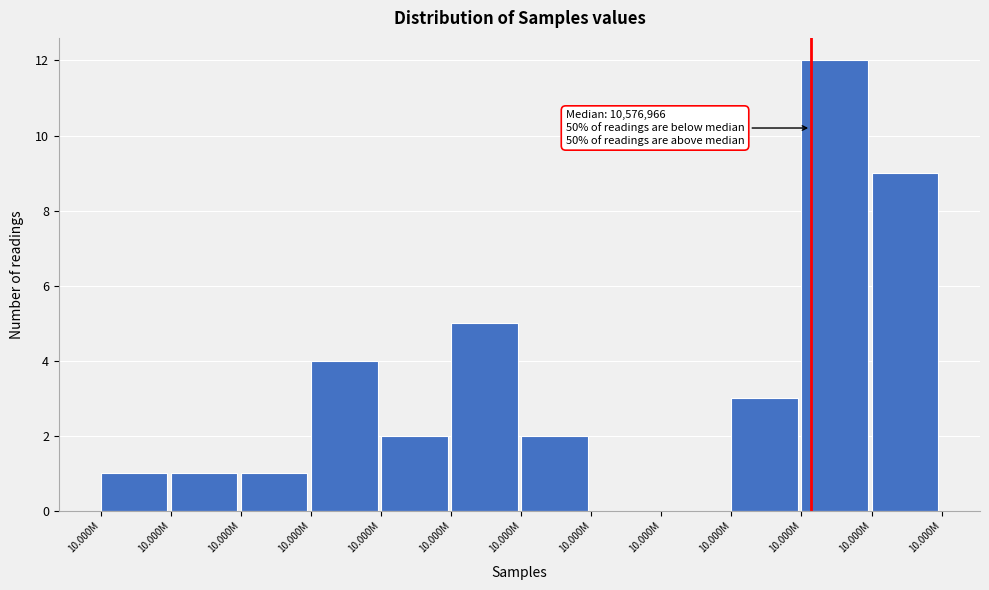

Are the bars horizontal?

No